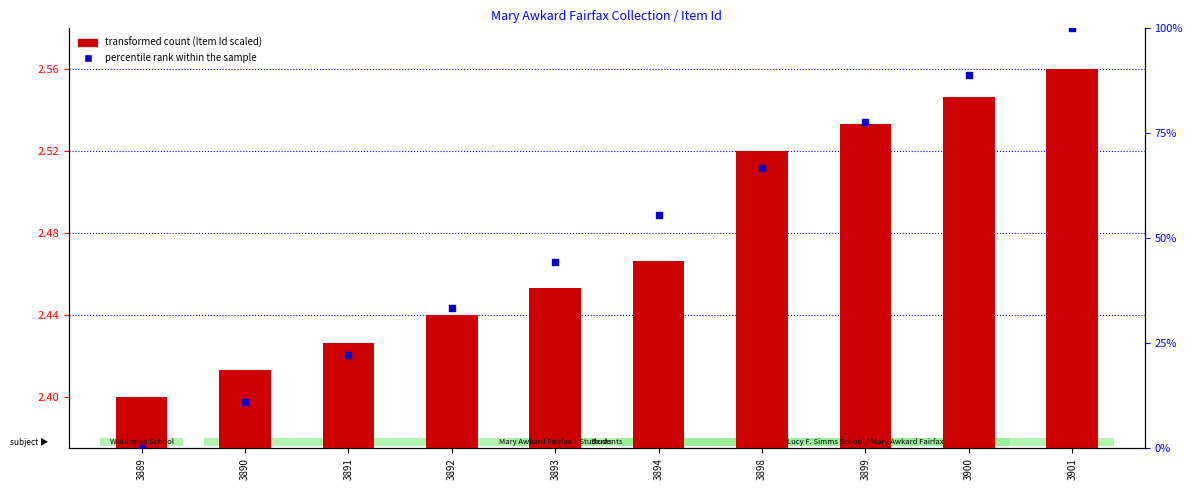

Which series contains the lowest Y value?

percentile rank within the sample